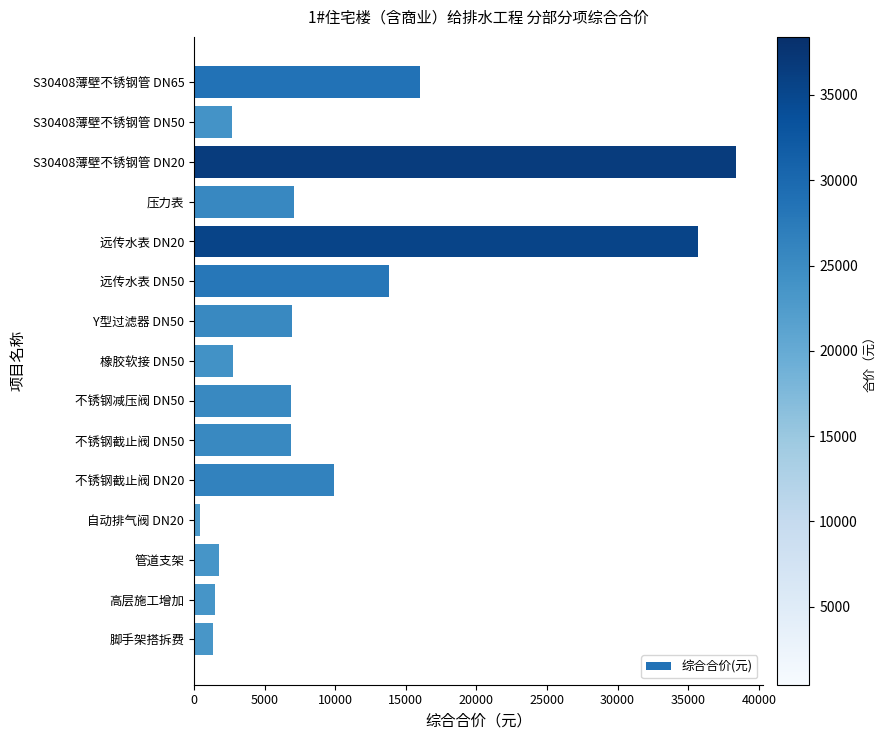

What value does the data have at 压力表?

7089.1